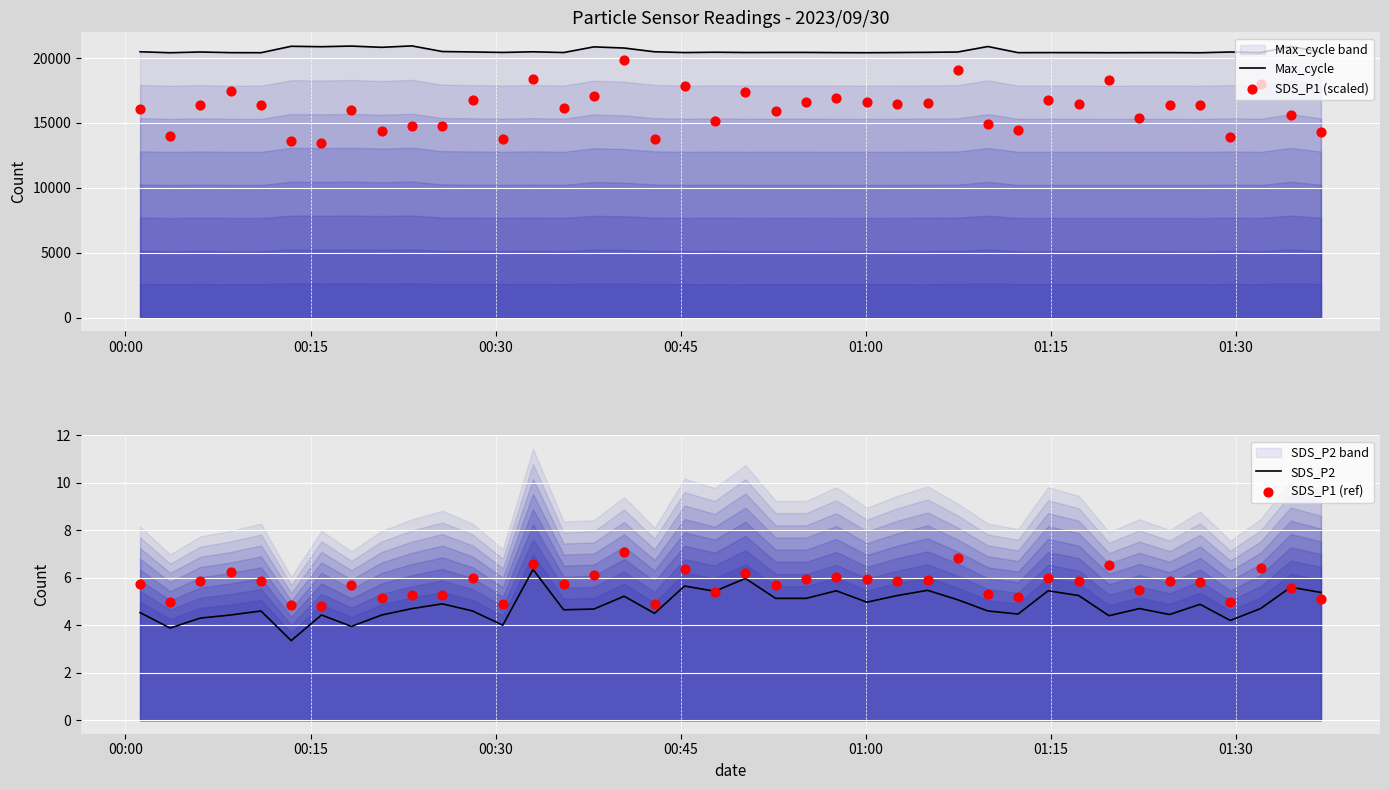

What is the minimum value for SDS_P2?

3.4